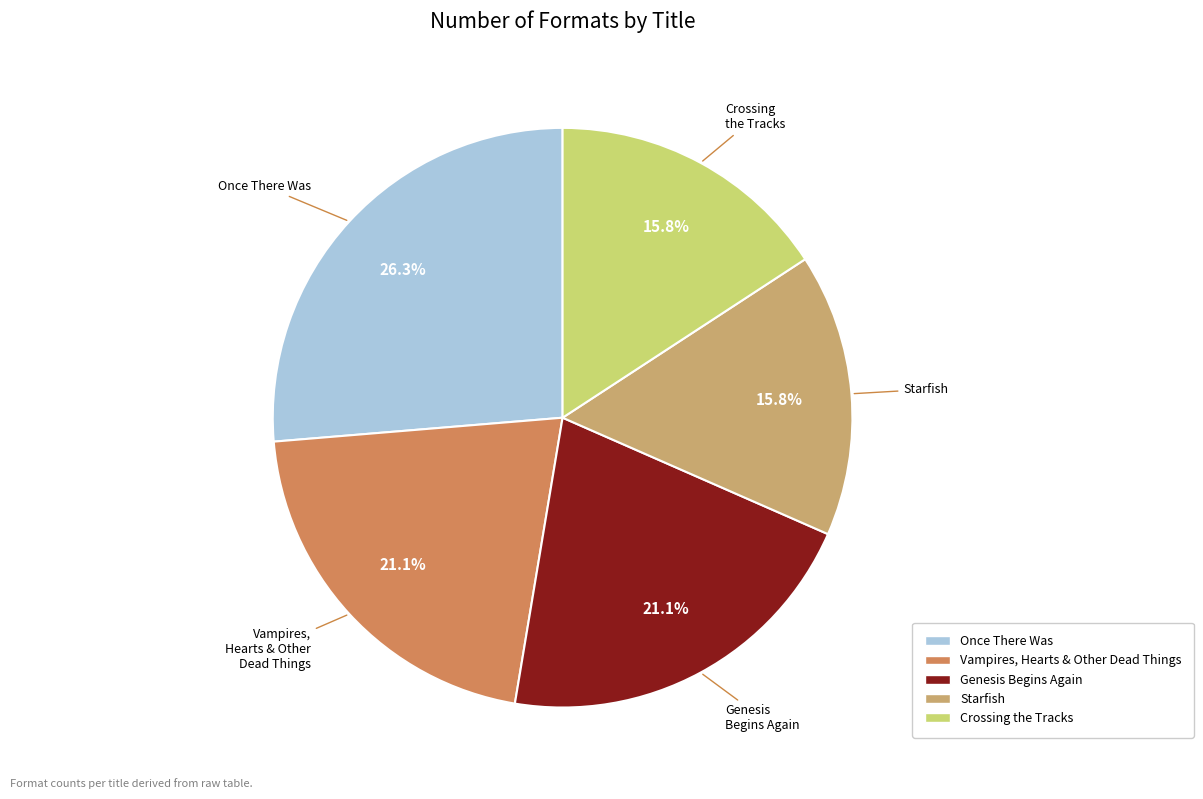

How many slices are in this pie chart?

5